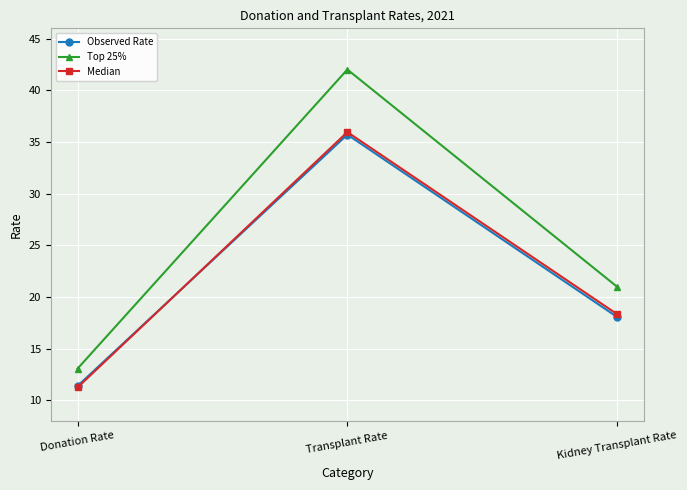

Which series has the largest total across all categories?

Top 25%